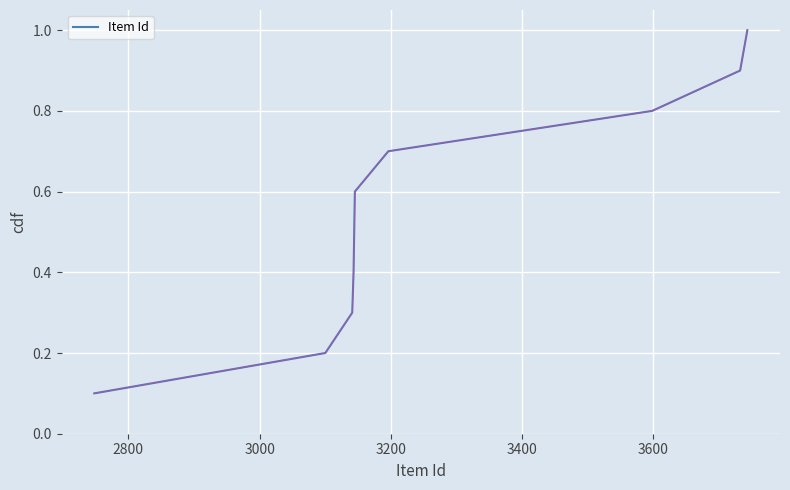

What is the maximum value shown in the chart?

1.0